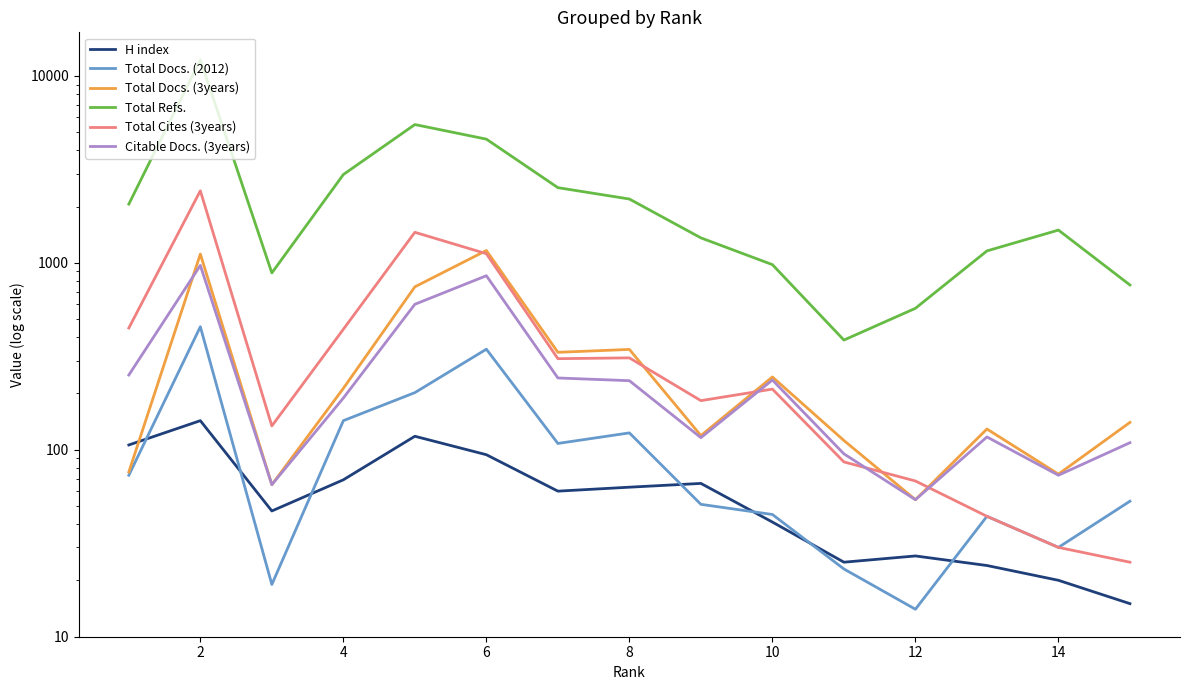

Count the number of data series in this chart.

6